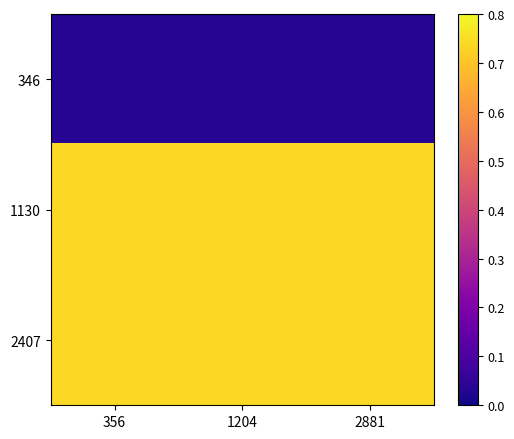

Reading left to right, what are all the values shown in this chart?

346: 356=0.0	1204=0.0	2881=0.0
1130: 356=0.7	1204=0.7	2881=0.7
2407: 356=0.7	1204=0.7	2881=0.7